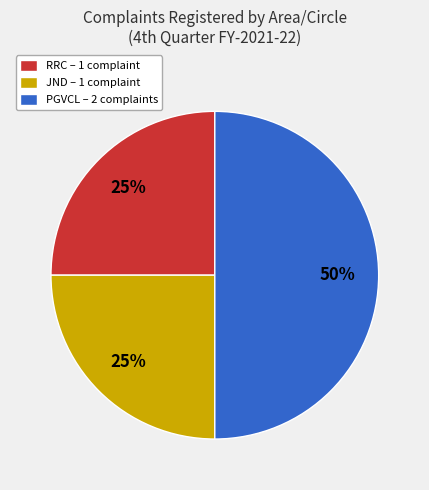

Which slice is the largest?

PGVCL – 2 complaints